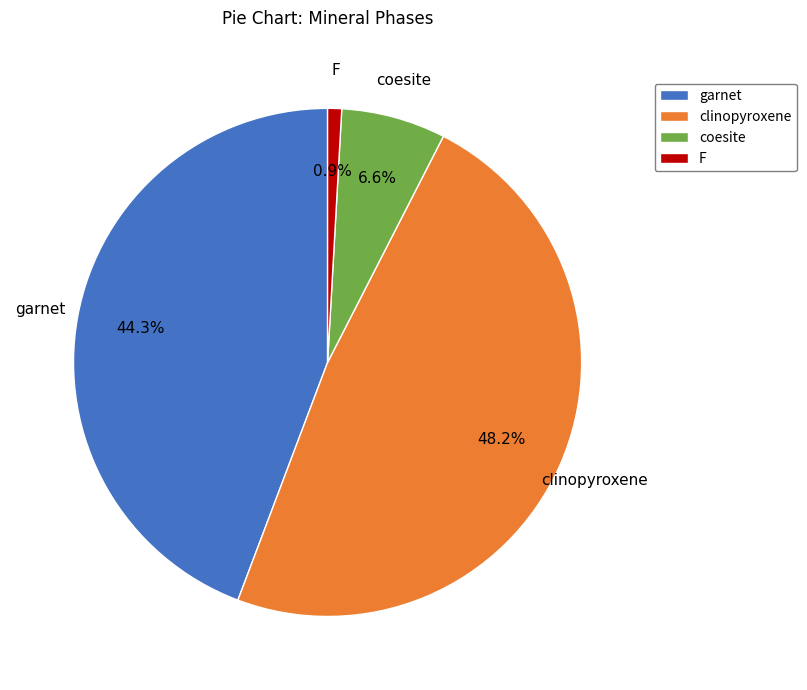

Rank the categories by value from lowest to highest.

F, coesite, garnet, clinopyroxene